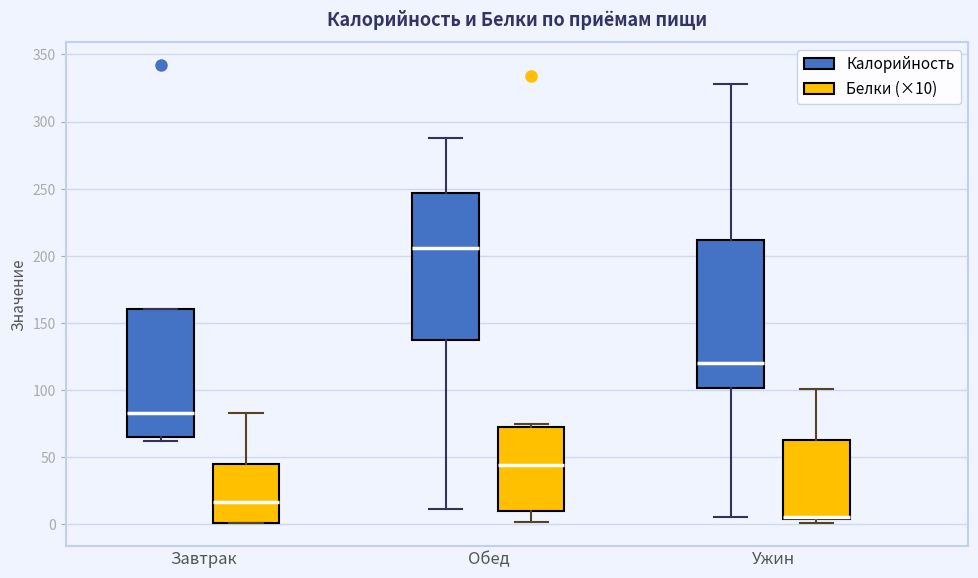

Reading left to right, transcribe this box plot: for each box, give where its median line is, the range the box spans, and where its two whiskers end, as read against the y-axis. The values are not printed on the chart, so give them approximately, as read against the axis.

Завтрак (Калорийность): median 85, box 65 to 160, whiskers 60 to 160
Завтрак (Белки (×10)): median 15, box 0 to 45, whiskers 0 to 85
Обед (Калорийность): median 205, box 135 to 245, whiskers 10 to 290
Обед (Белки (×10)): median 45, box 10 to 75, whiskers 0 to 75 (just above the box's upper edge)
Ужин (Калорийность): median 120, box 100 to 210, whiskers 5 to 330
Ужин (Белки (×10)): median 5 (drawn on the box's lower edge), box 5 to 65, whiskers 0 to 100